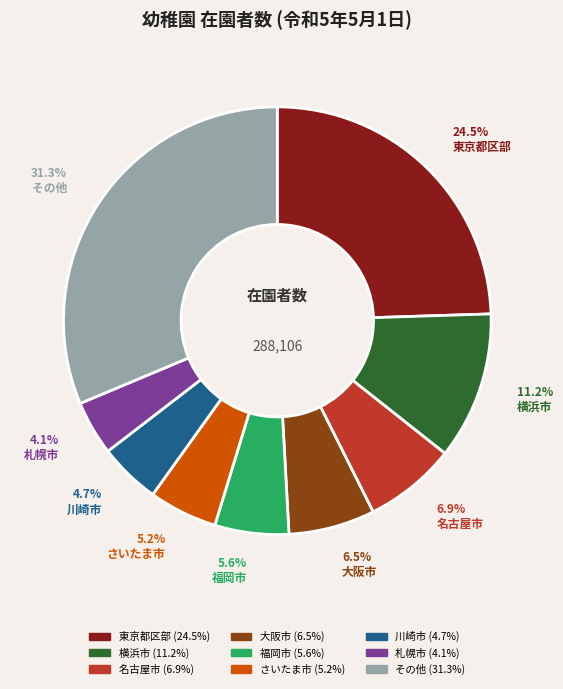

Is there a majority slice in this chart?

No